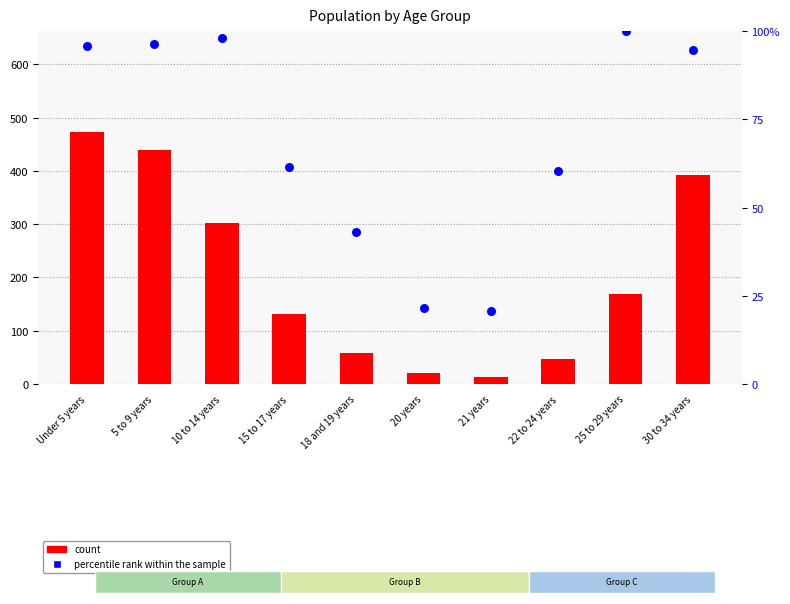

Which series reaches the maximum Y coordinate?

count